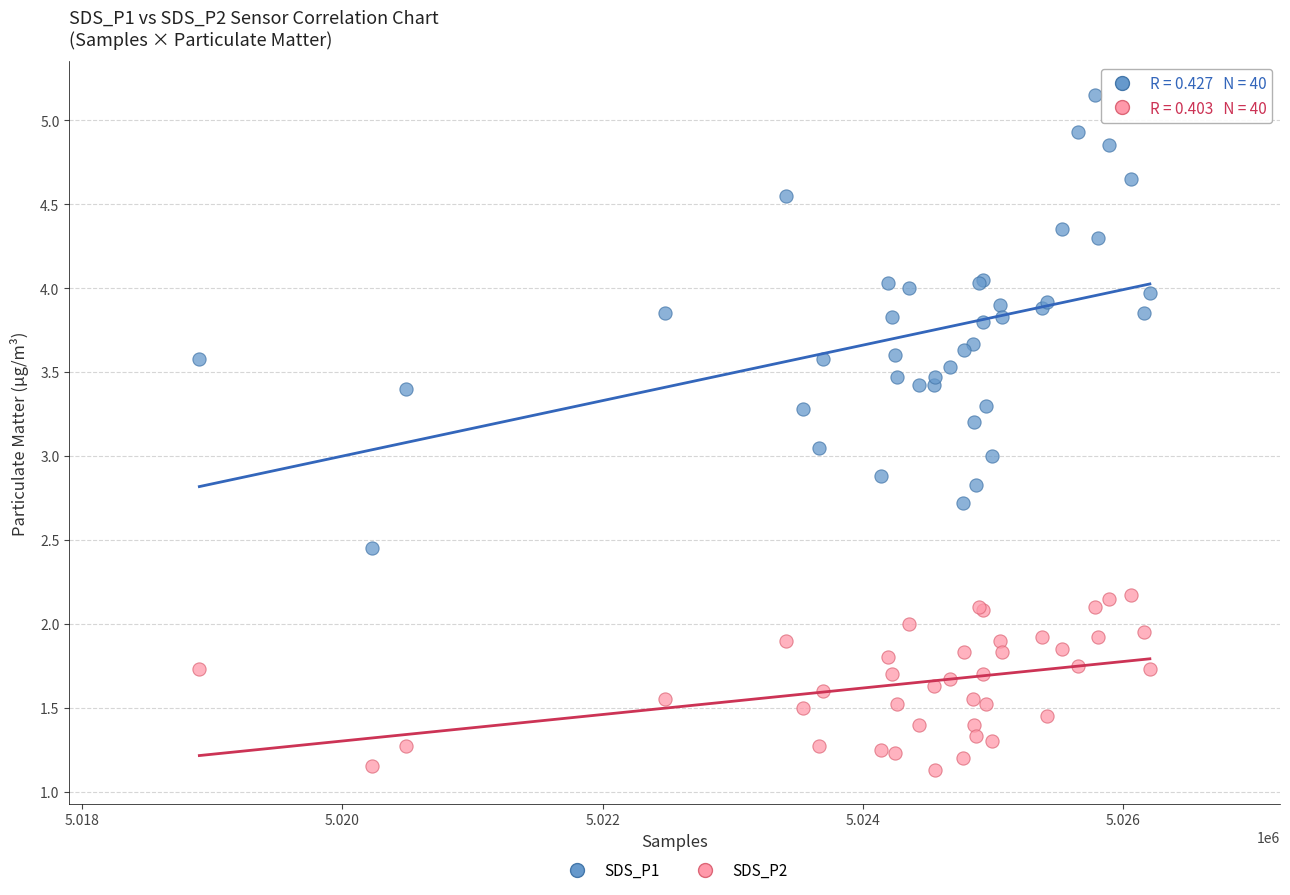

Which series reaches the minimum Y coordinate?

SDS_P2